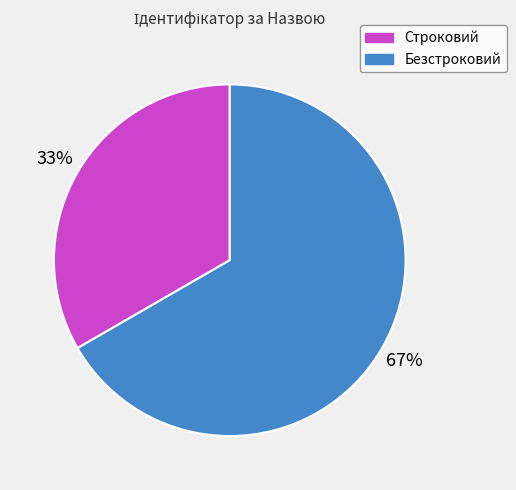

True or false: Безстроковий accounts for 58% of the total.

False